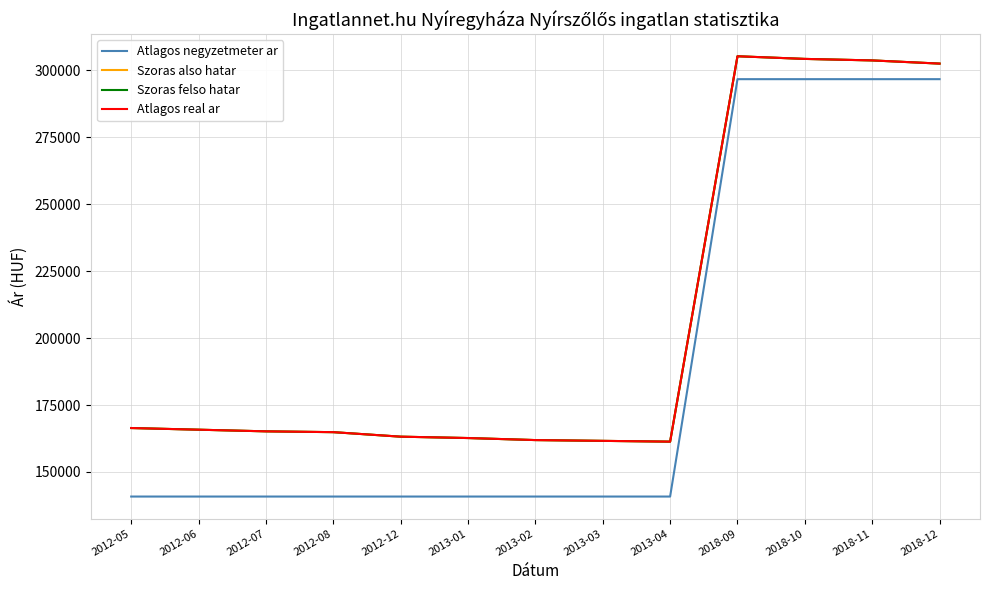

List the labels in order of Atlagos real ar value, smallest first.

2013-04, 2013-03, 2013-02, 2013-01, 2012-12, 2012-08, 2012-07, 2012-06, 2012-05, 2018-12, 2018-11, 2018-10, 2018-09